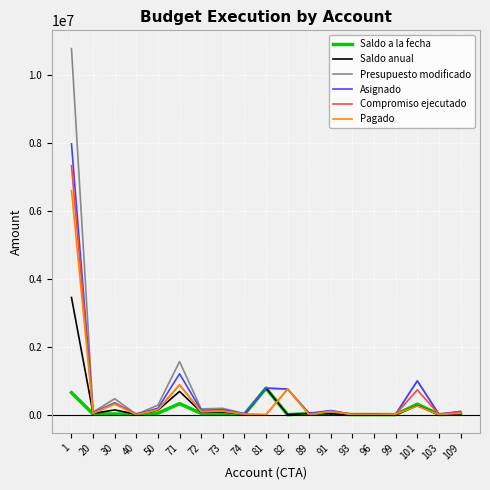

Is the value of Asignado at 30 greater than the value of Pagado at 82?

No